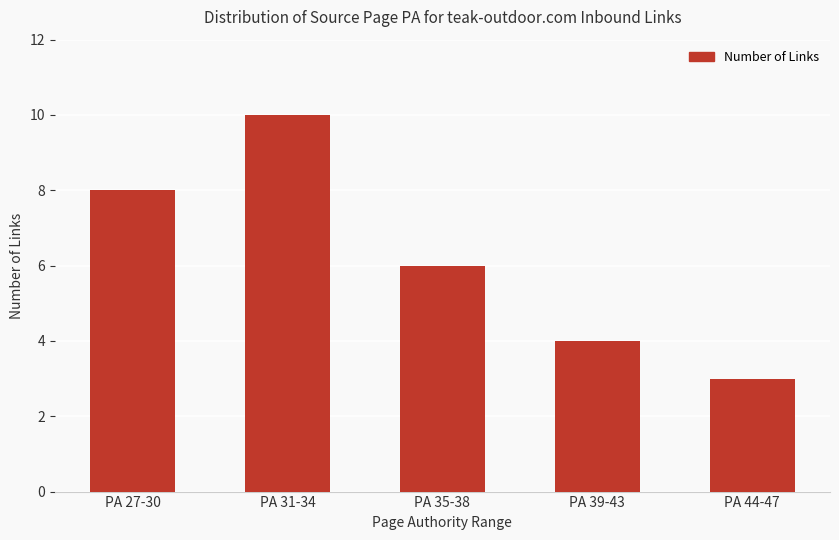

List the labels in order of value, smallest first.

PA 44-47, PA 39-43, PA 35-38, PA 27-30, PA 31-34